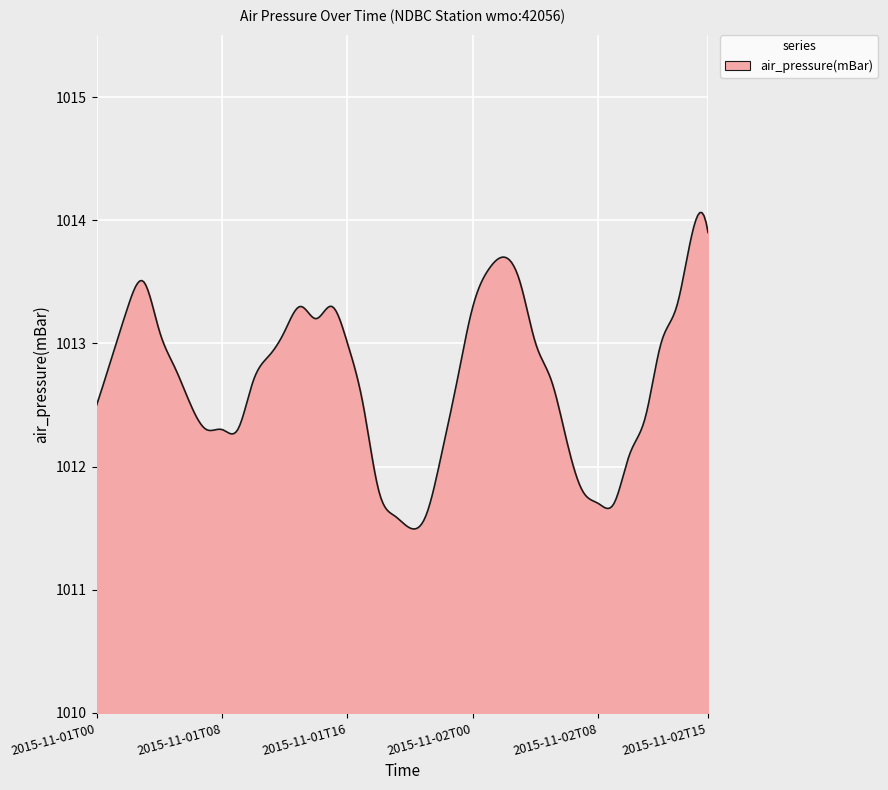

What is the smallest value displayed?

1011.5